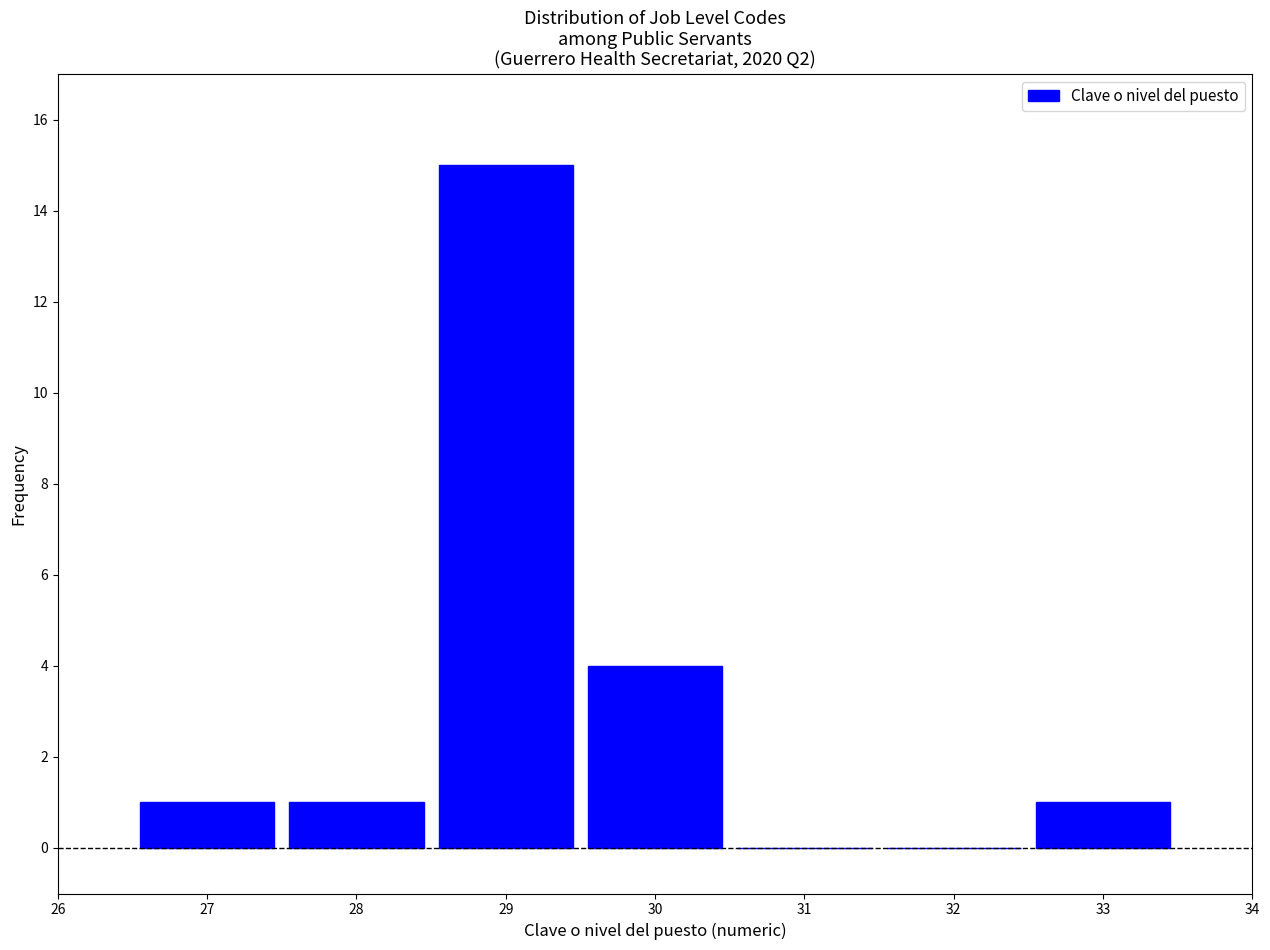

Reading left to right, transcribe this chart: for each bar, give the range it covers on the x-axis and its height. The values are not printed on the chart, so give them approximately, as read against the axis.

26.5 to 27.5: 1
27.5 to 28.5: 1
28.5 to 29.5: 15
29.5 to 30.5: 4
30.5 to 31.5: 0
31.5 to 32.5: 0
32.5 to 33.5: 1